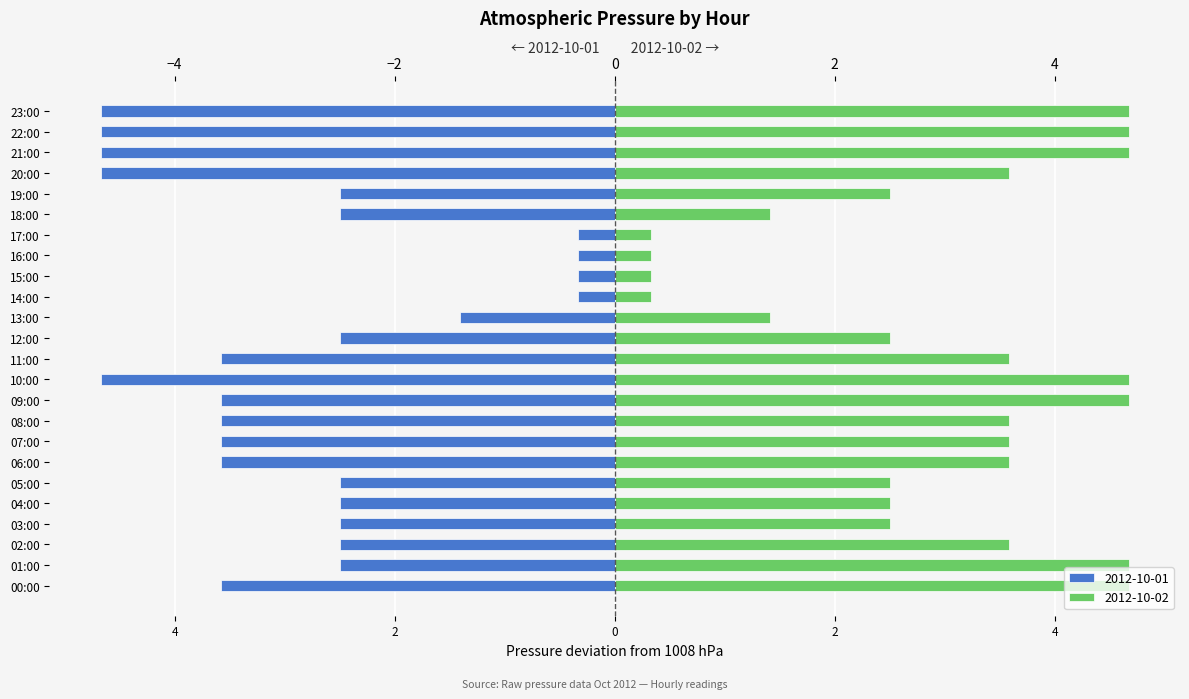

Is the value of press_day2 at 10:00 greater than the value of press at 11:00?

Yes